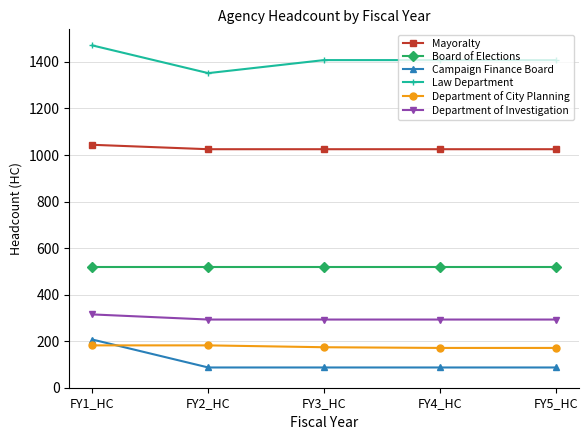

What is the sum of all Law Department values?

7047